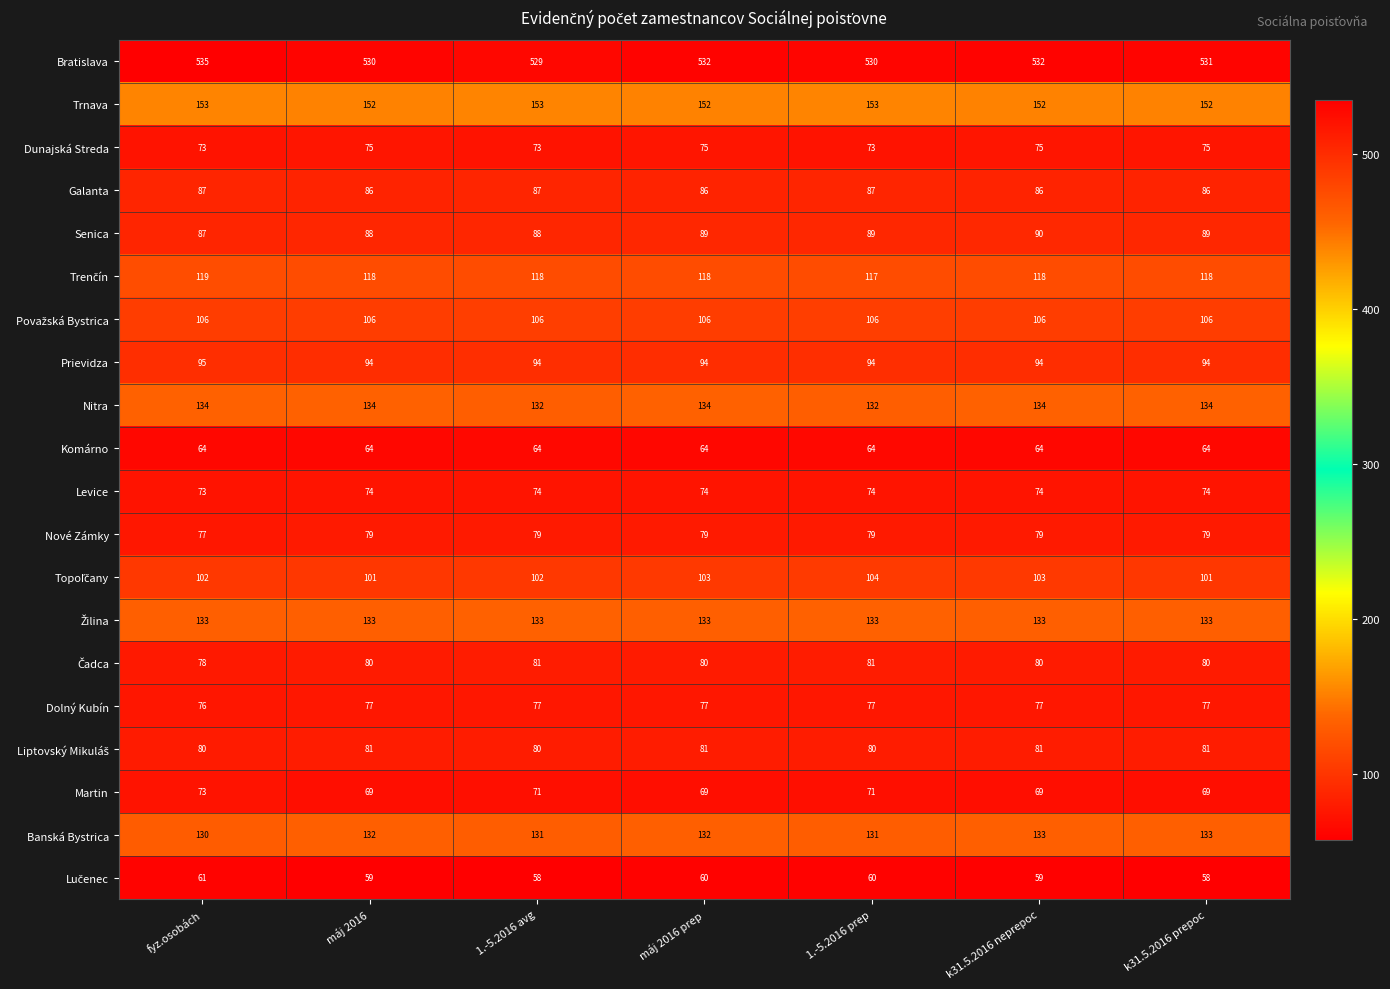

Count the Levice values in the range 74 to 75.

6